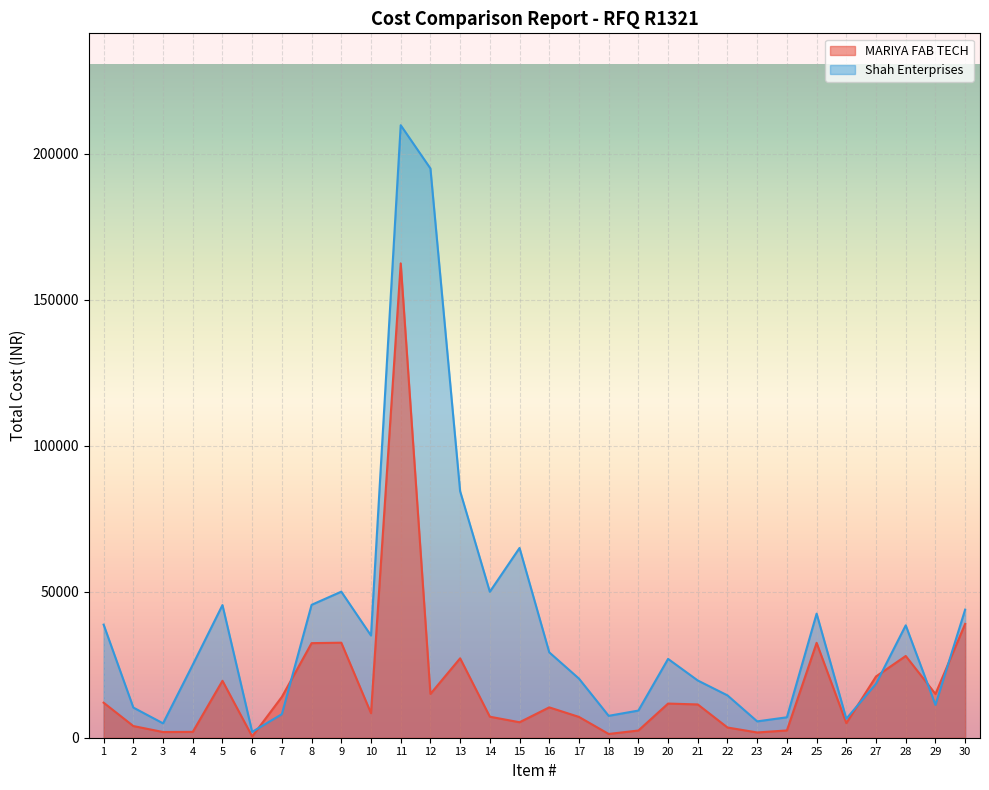

Reading right to left, what are all the values shown in this chart?

MARIYA FAB TECH: 39000	15000	28000	21000	5000	32500	2500	1800	3500	11400	11700	2470	1290	7125	10400	5300	7200	27200	15000	162500	8400	32550	32400	14000	450	19500	2000	1950	4000	12000
Shah Enterprises: 43875	11250	38500	18500	6500	42500	7000	5600	14500	19600	27000	9300	7500	20250	29250	65000	50000	84440	195000	209820	35000	50034	45522	8070	2000	45435	25000	4923	10328	38736